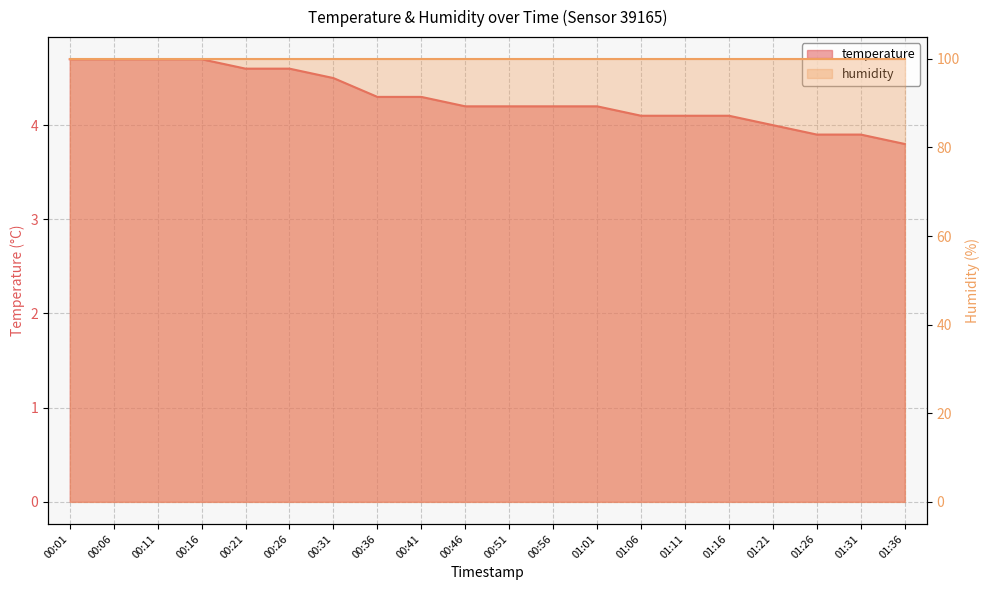

Rank the categories by value from lowest to highest.

01:36, 01:26, 01:31, 01:21, 01:06, 01:11, 01:16, 00:46, 00:51, 00:56, 01:01, 00:36, 00:41, 00:31, 00:21, 00:26, 00:01, 00:06, 00:11, 00:16